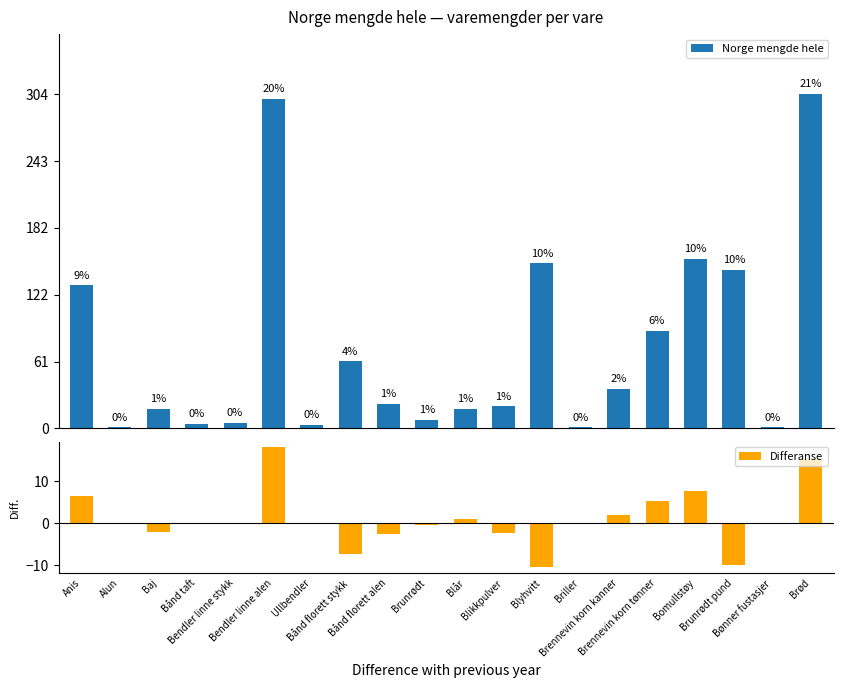

Rank the series at Ullbendler from lowest to highest value.

Differanse, Norge mengde hele